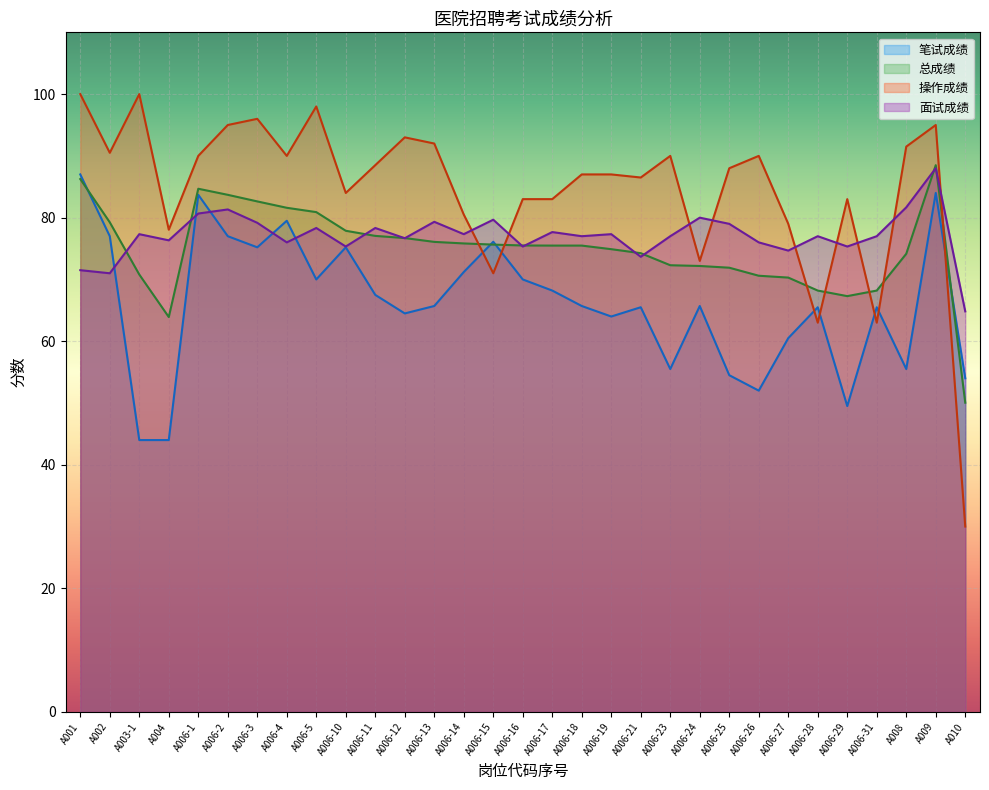

What is the difference between the maximum and minimum values in the 笔试成绩 series?

43.0